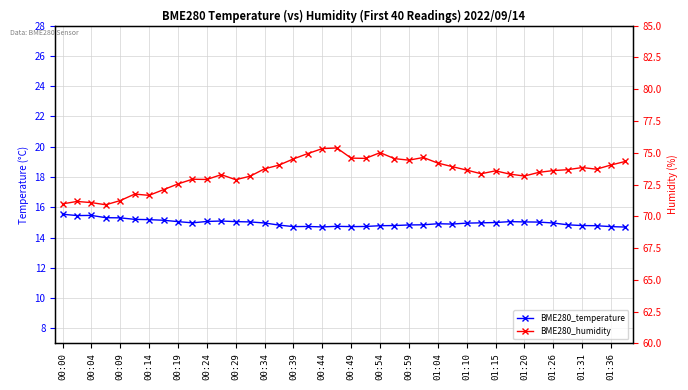

What are all the series names shown in the legend?

BME280_temperature, BME280_humidity